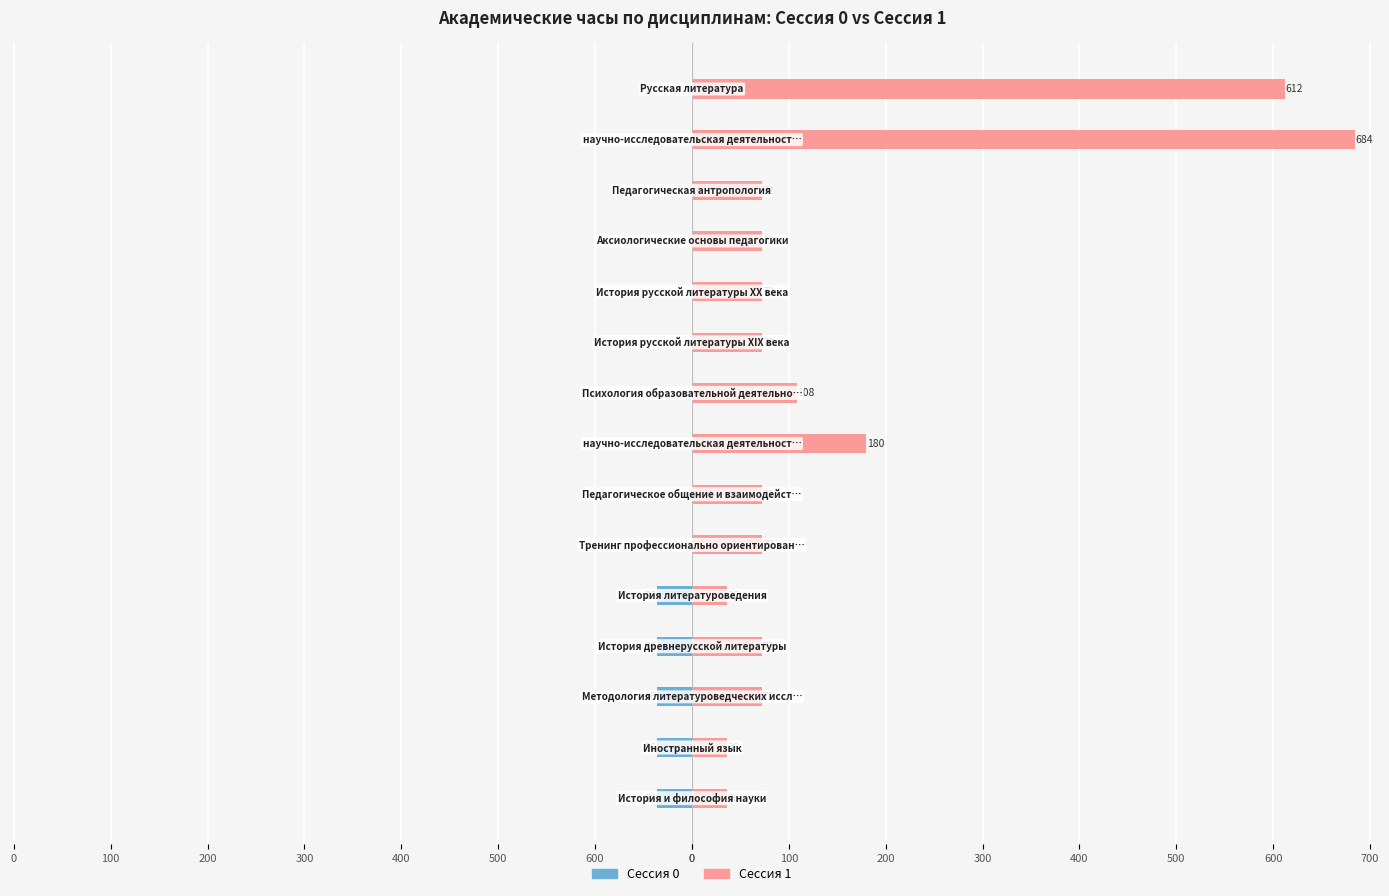

How many data points in Сессия 1 are less than 72?

3